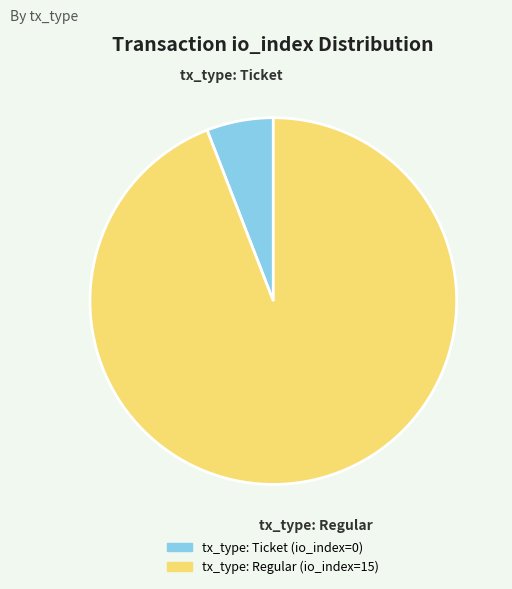

Rank the categories by value from lowest to highest.

tx_type: Ticket, tx_type: Regular